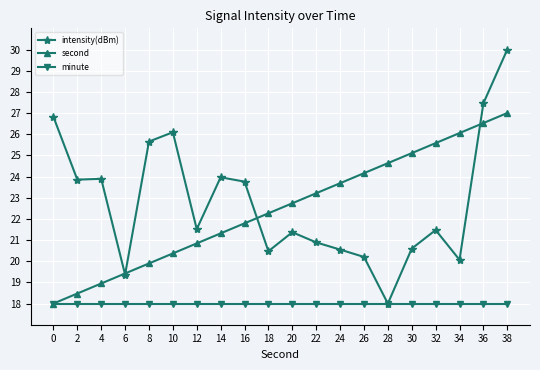

Does the chart display data point markers on the line(s)?

Yes